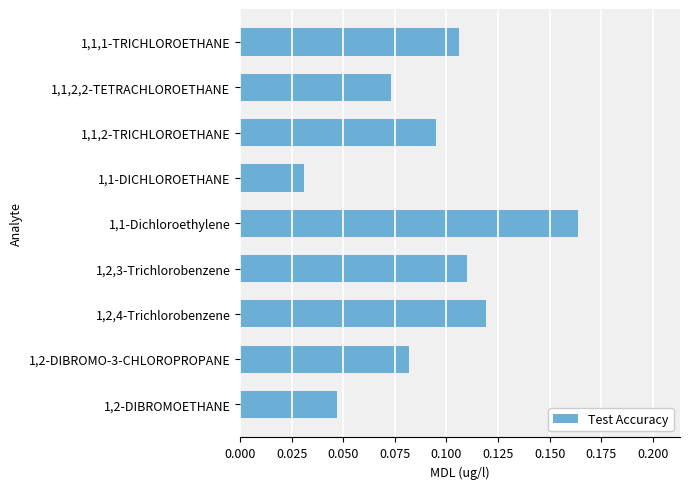

How many categories are shown in the chart?

9